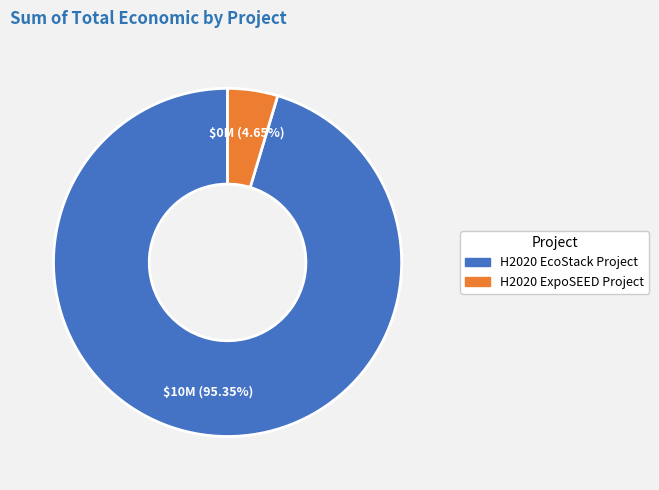

How many slices are in this pie chart?

2